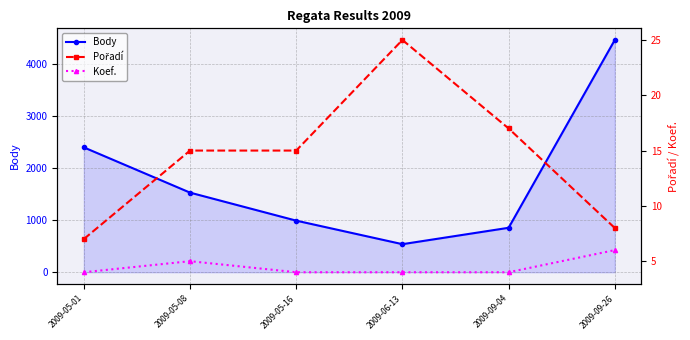

How many Koef. values are between 4 and 5?

5